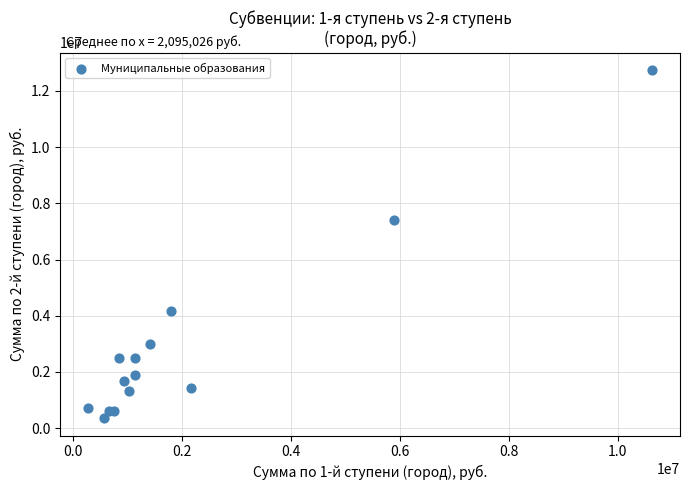

What Y value in the scatter plot is closest to 6552205?

7400112